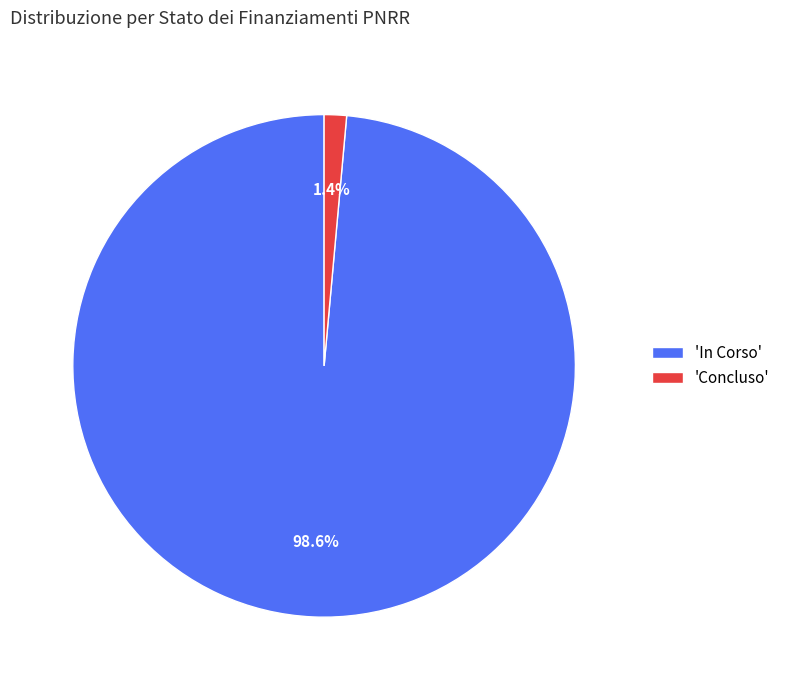

How many slices are in this pie chart?

2